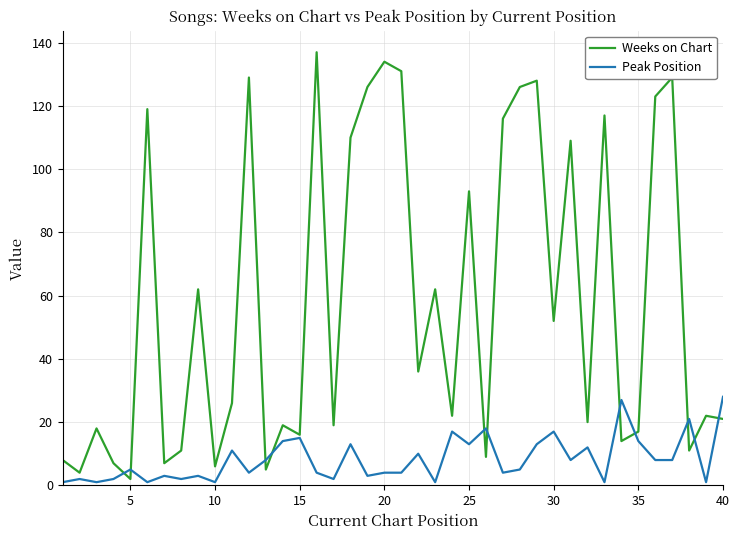

Which series has the widest spread of values?

Weeks on Chart